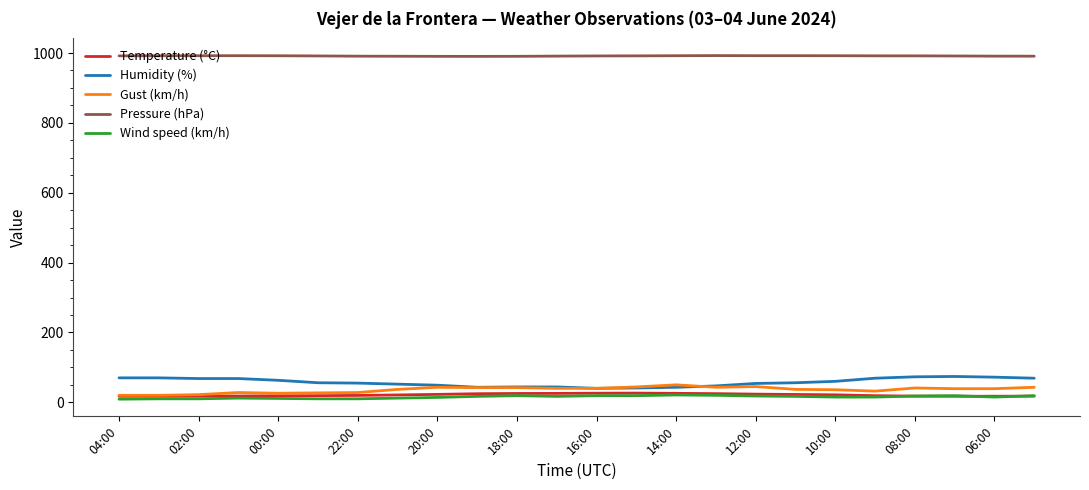

Which series has the largest total across all categories?

Pressure (hPa)